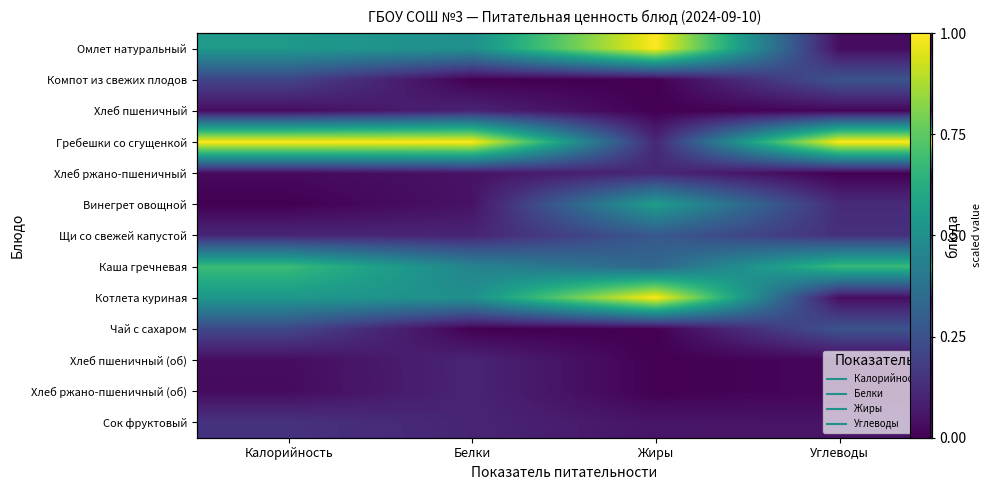

At which category does the chart reach its peak across all series?

Жиры